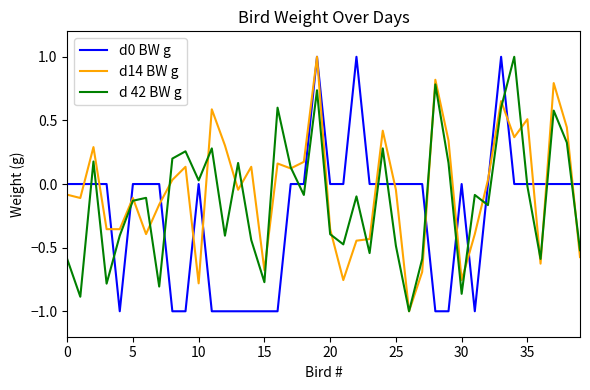

What is the smallest value displayed?

-1.0